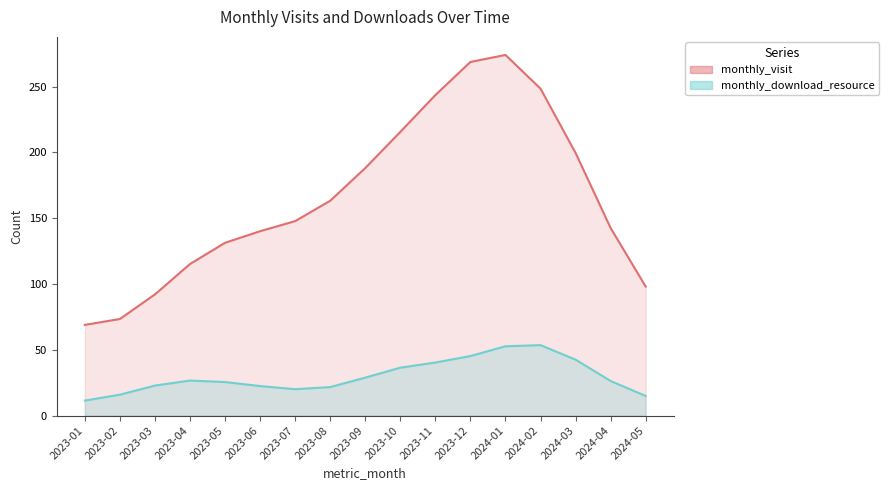

Which series changed the most between 2023-11 and 2024-04?

monthly_visit